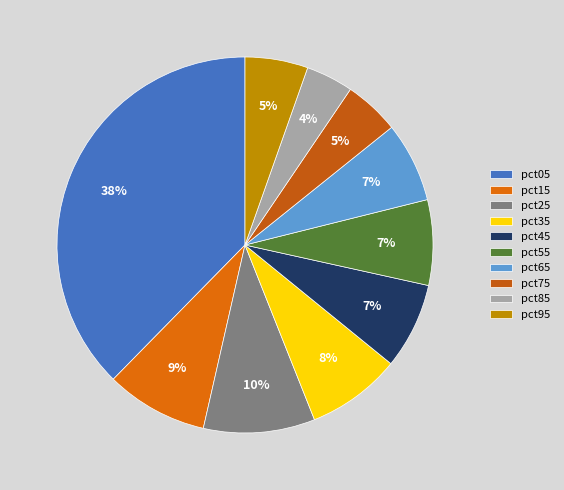

The pct35 slice represents 8% of the pie. True or false?

True